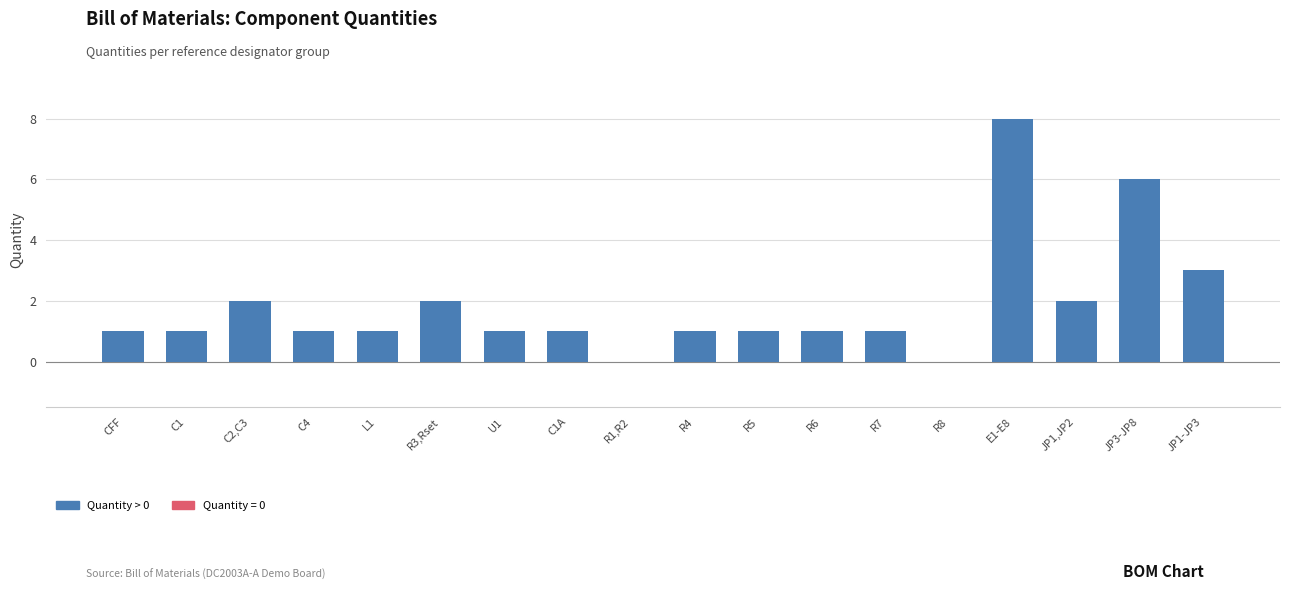

What is the maximum value shown in the chart?

8